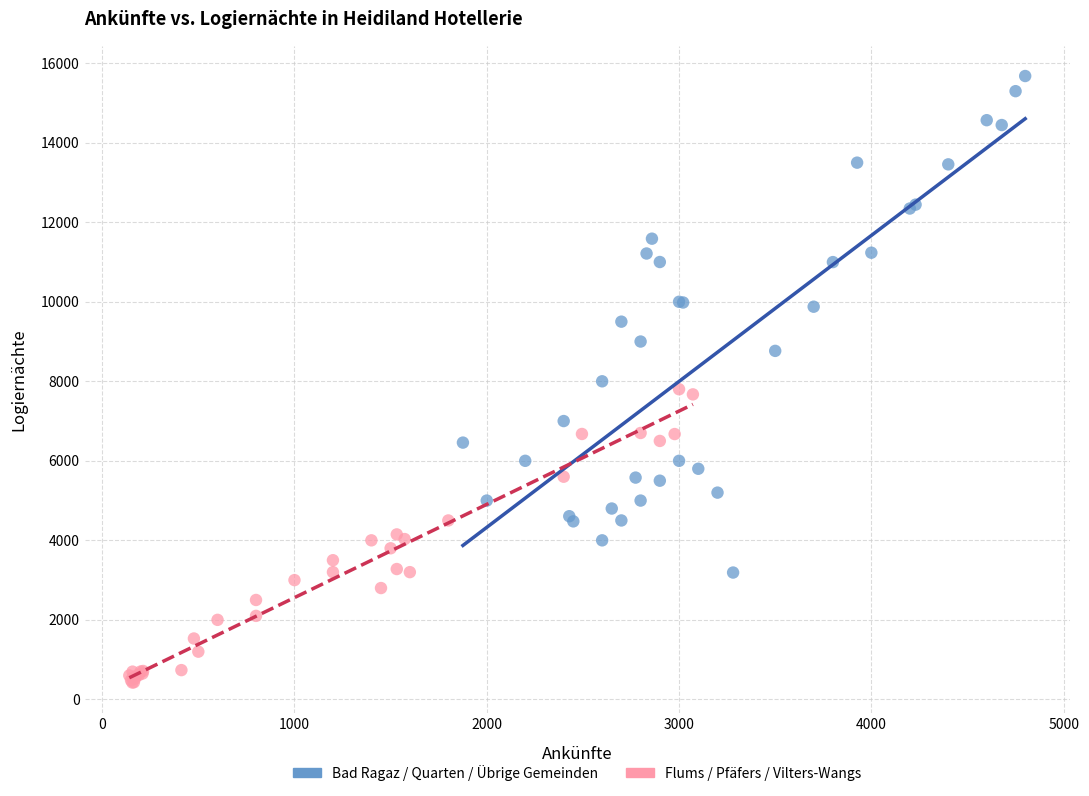

Which series has the largest Y range (max minus min)?

Bad Ragaz / Quarten / Übrige Gemeinden